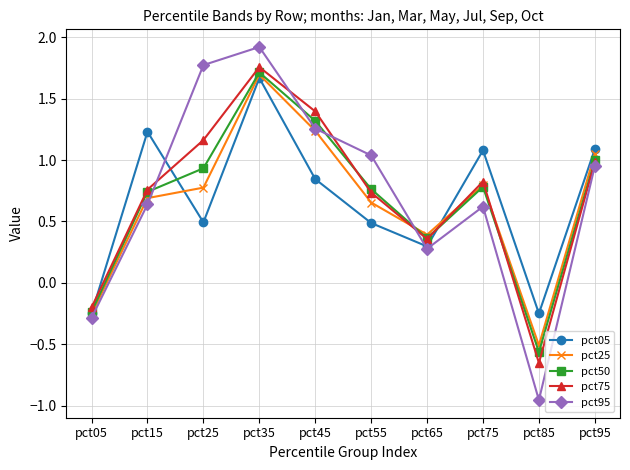

Which label corresponds to the smallest value in the chart?

pct85